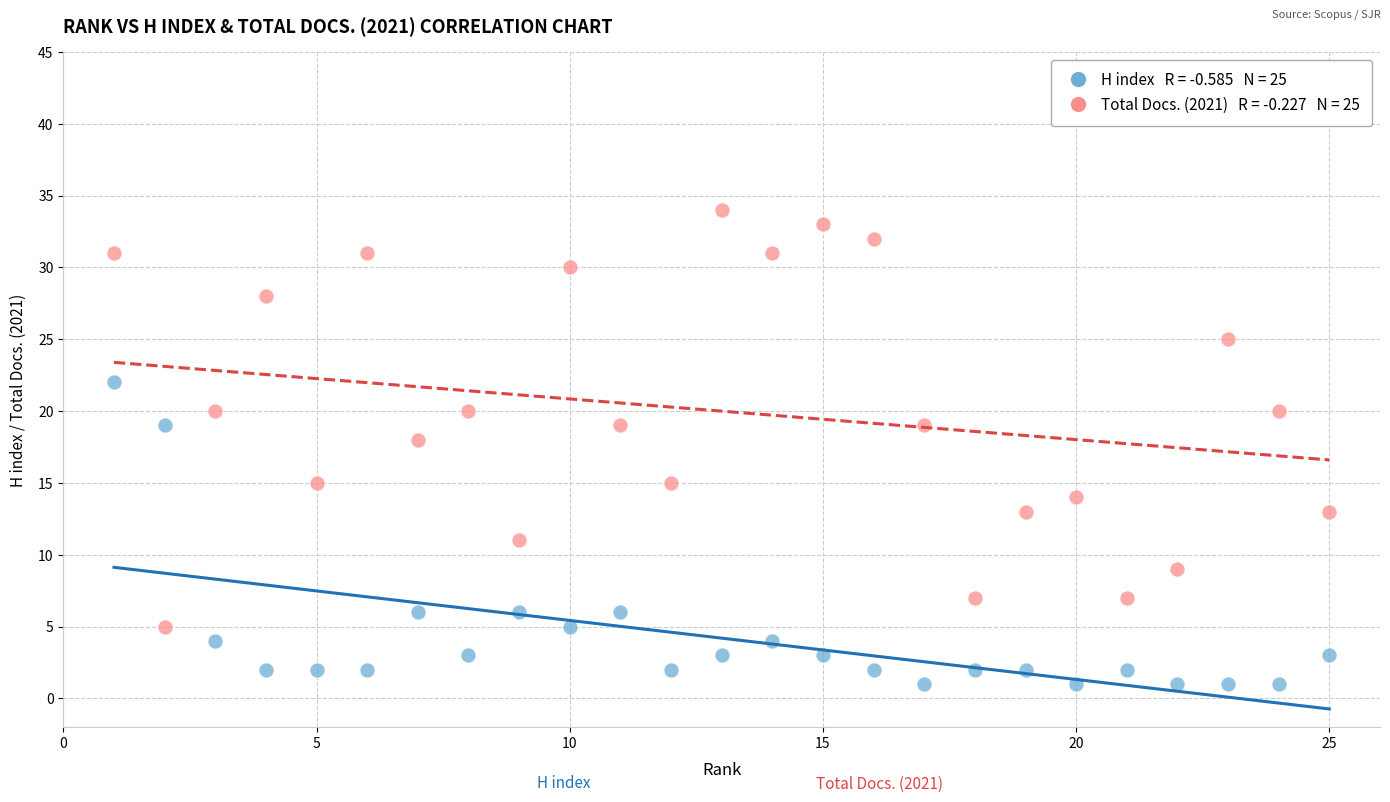

Across all data points, what is the range of X values (max minus min)?

24